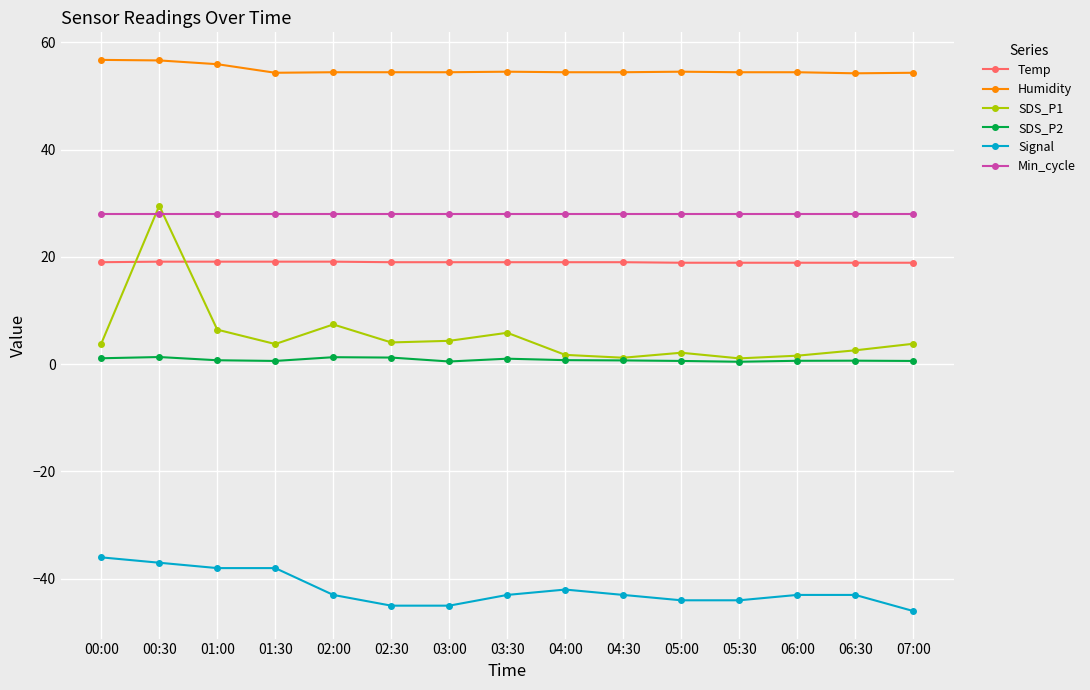

What is the label of the 14th point from the left?

06:30